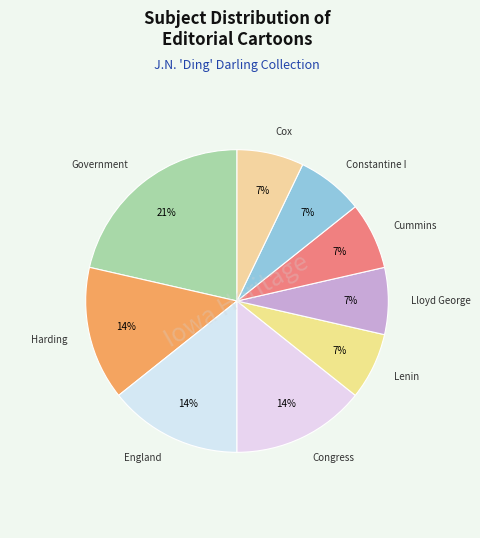

Count the number of slices in the pie.

9